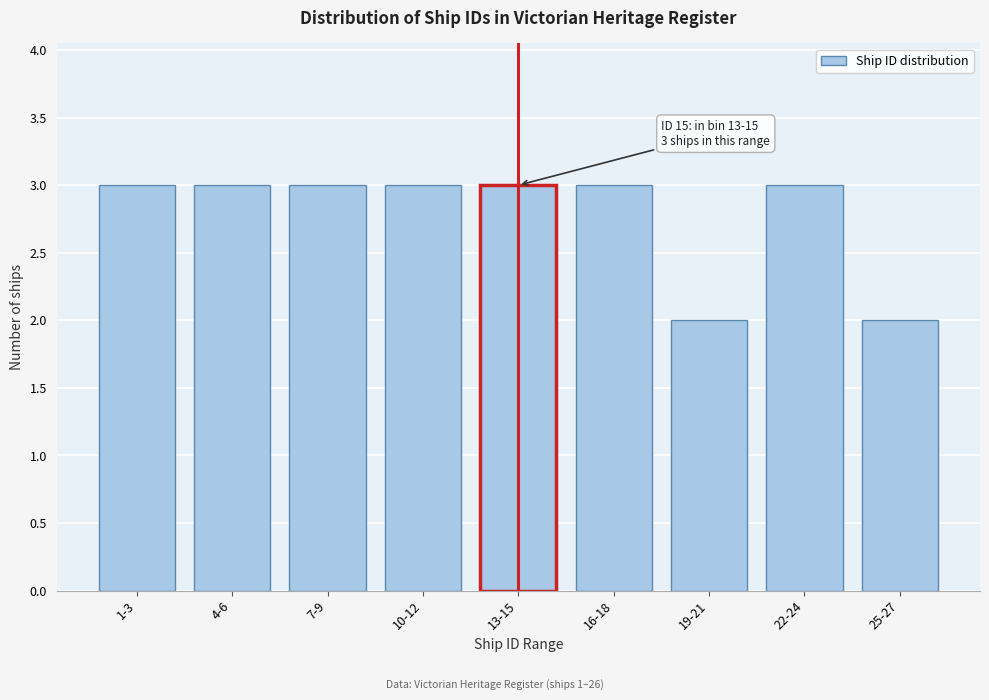

Reading left to right, what are all the values shown in this chart?

3	3	3	3	3	3	2	3	2